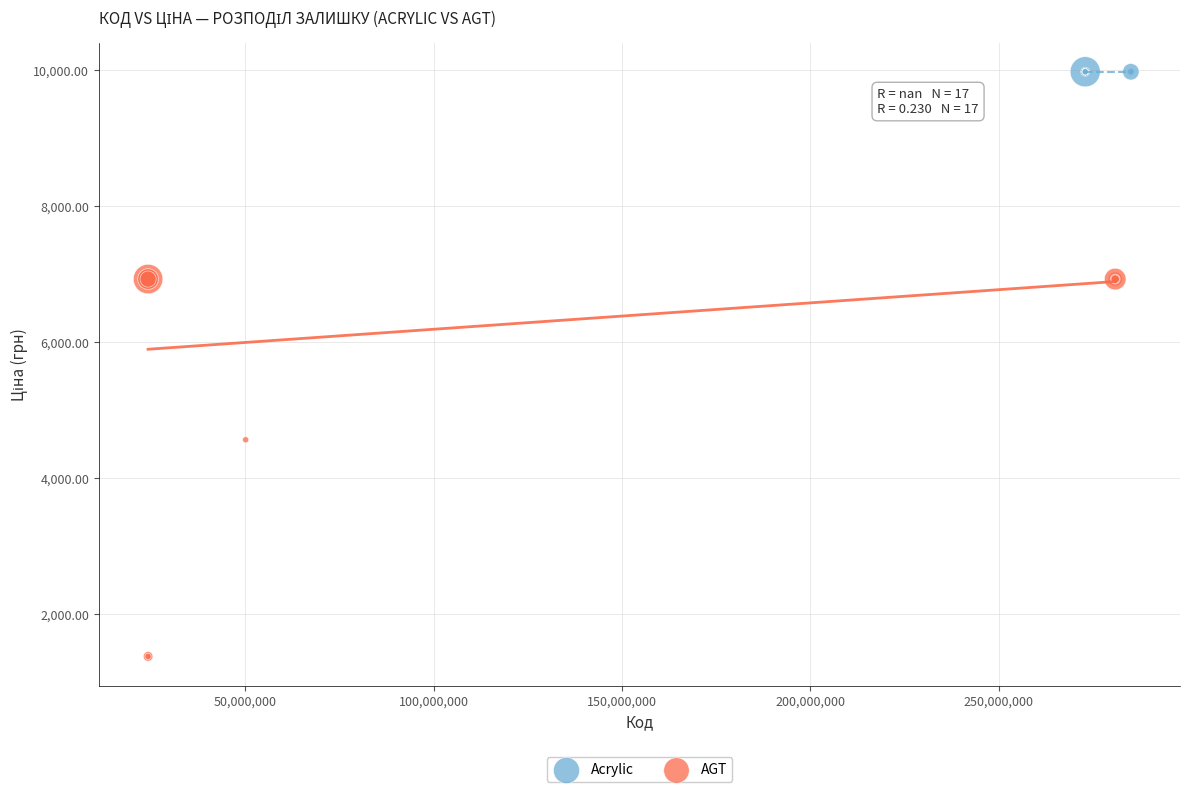

What are all the series names shown in the legend?

Acrylic, AGT